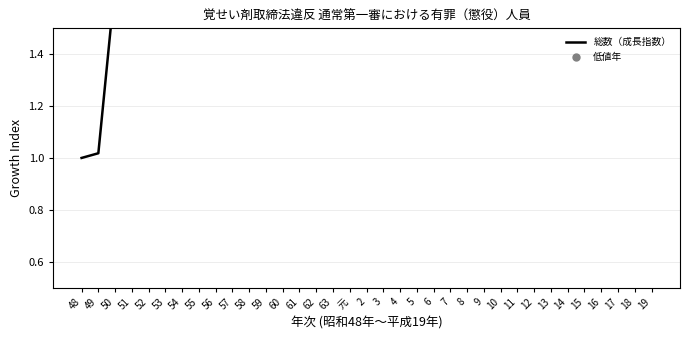

What is the change in value from 52 to 10?

+1.1